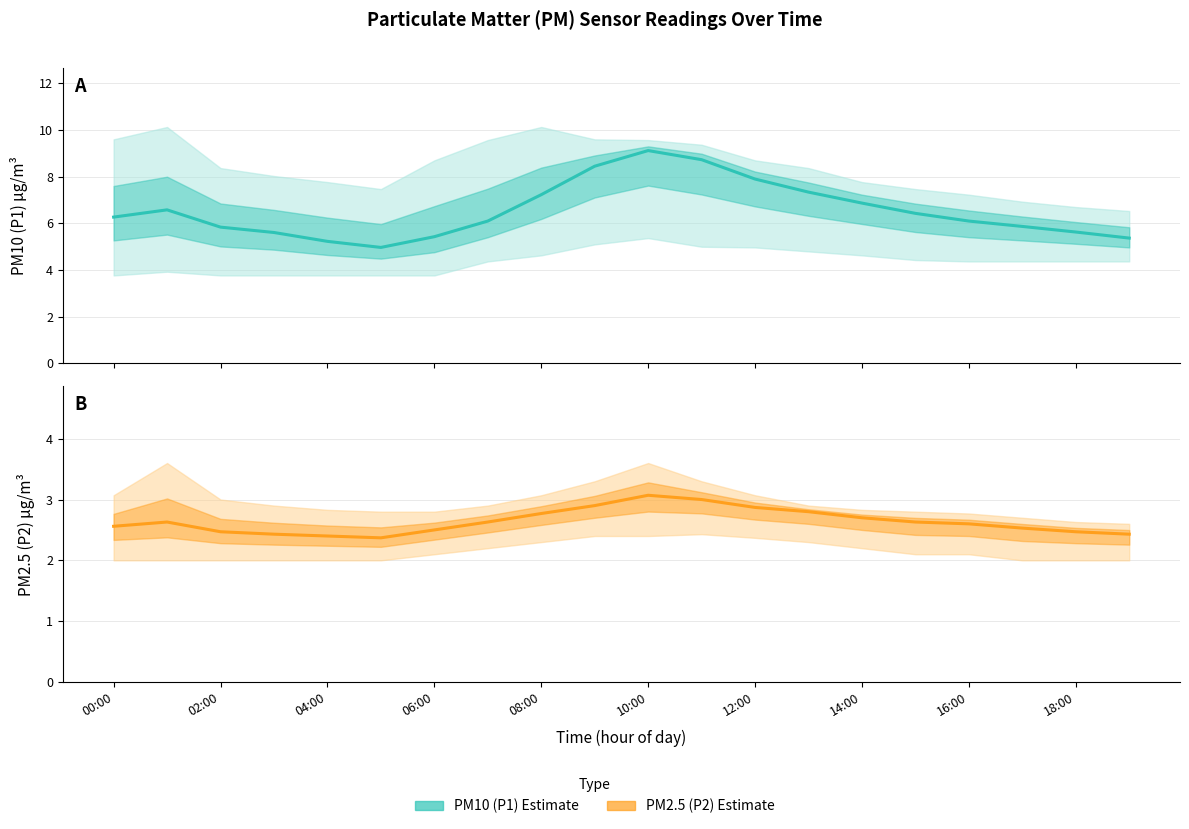

What position from the right is 10:00?

10